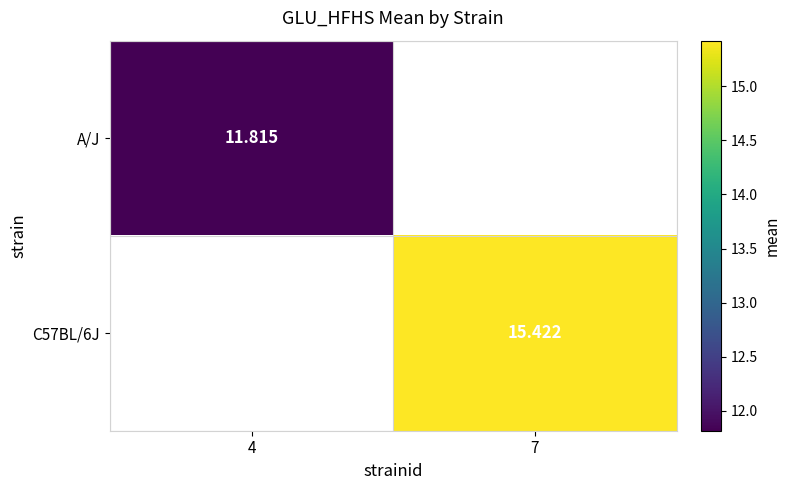

Is the value of A/J at 4 greater than the value of C57BL/6J at 7?

No